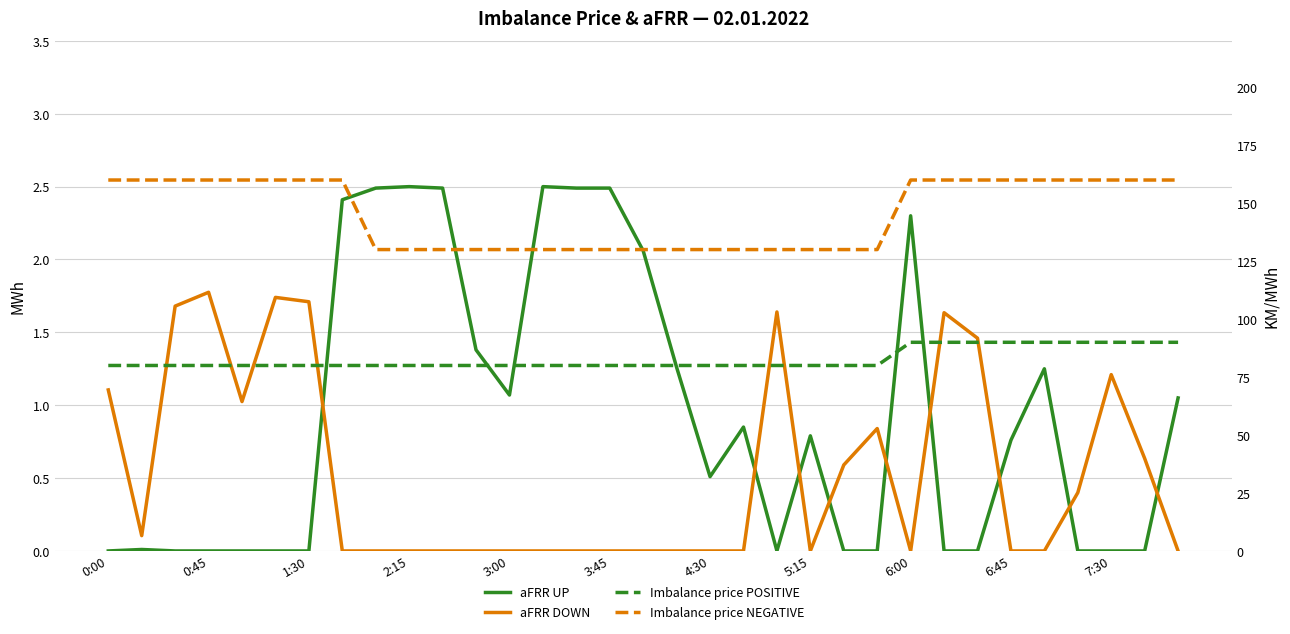

How many times do aFRR UP and aFRR DOWN cross each other?

9